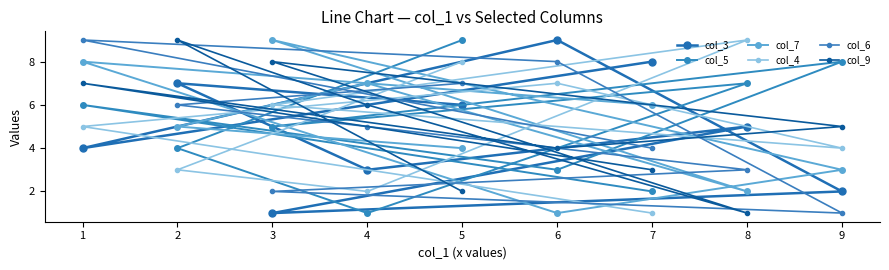

How many interior local peaks does the col_5 series have?

3